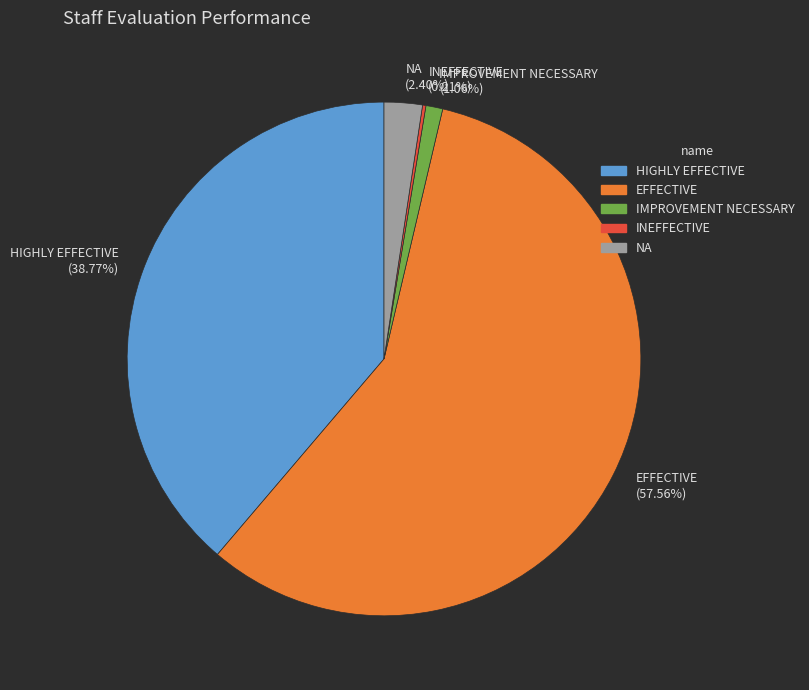

Does any single category account for the majority?

Yes